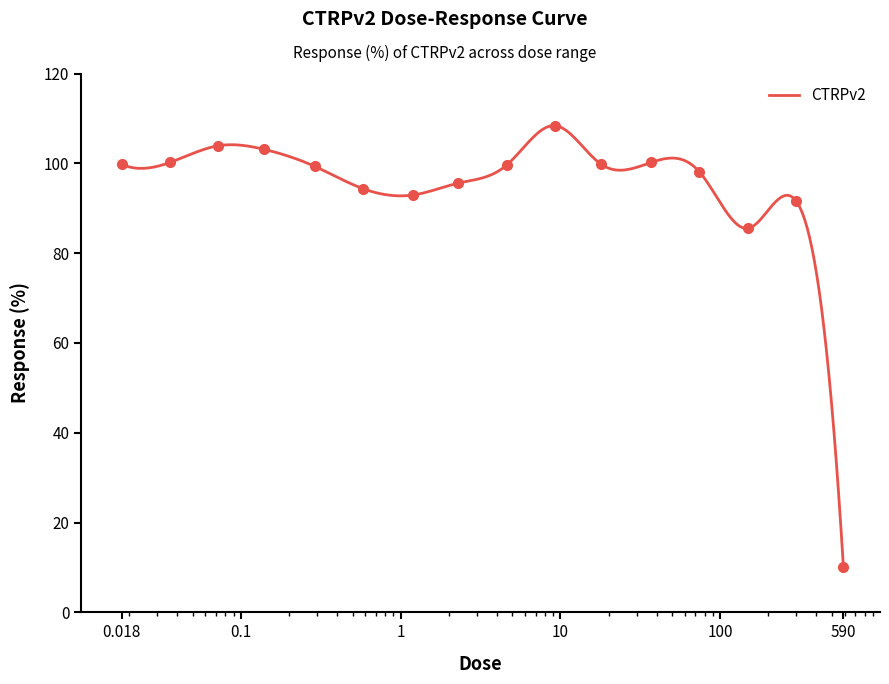

Reading left to right, list all the values displayed in this chart.

99.8	100.2	103.9	103.1	99.3	94.4	93.0	95.6	99.6	108.4	99.8	100.2	98.1	85.5	91.5	10.2